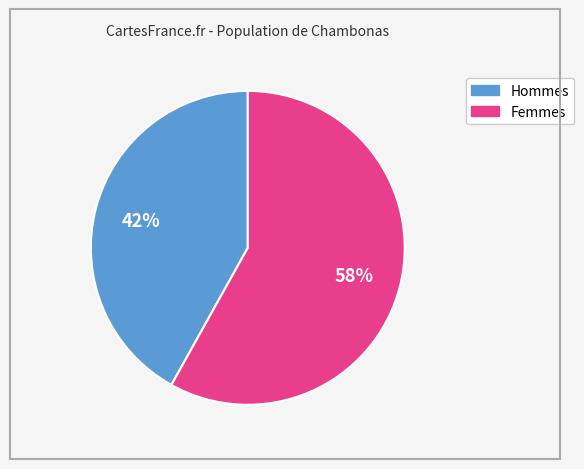

To the nearest percent, what is the average slice percentage?

50%